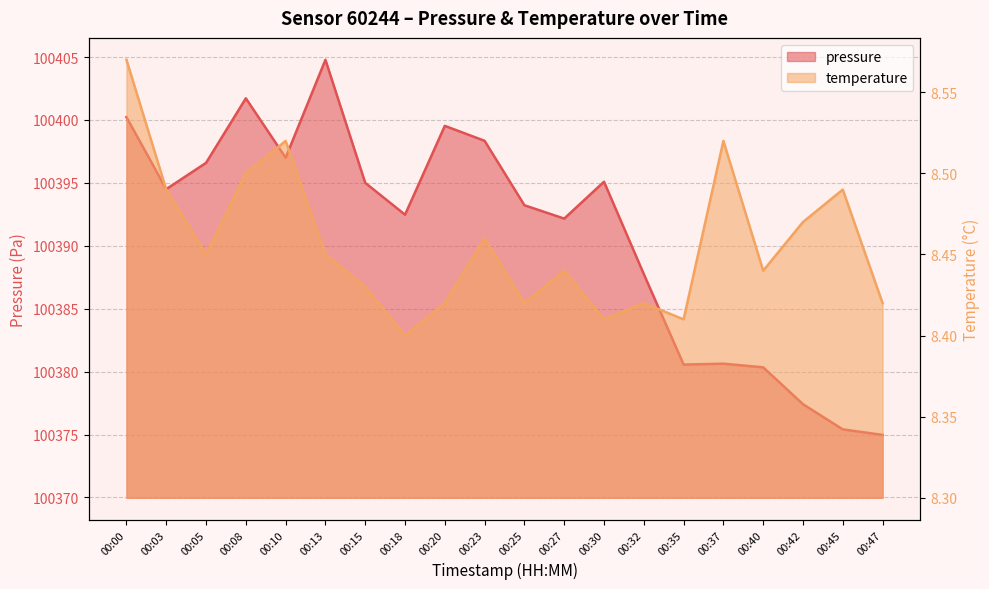

List the series in order of their peak value, lowest first.

temperature, pressure